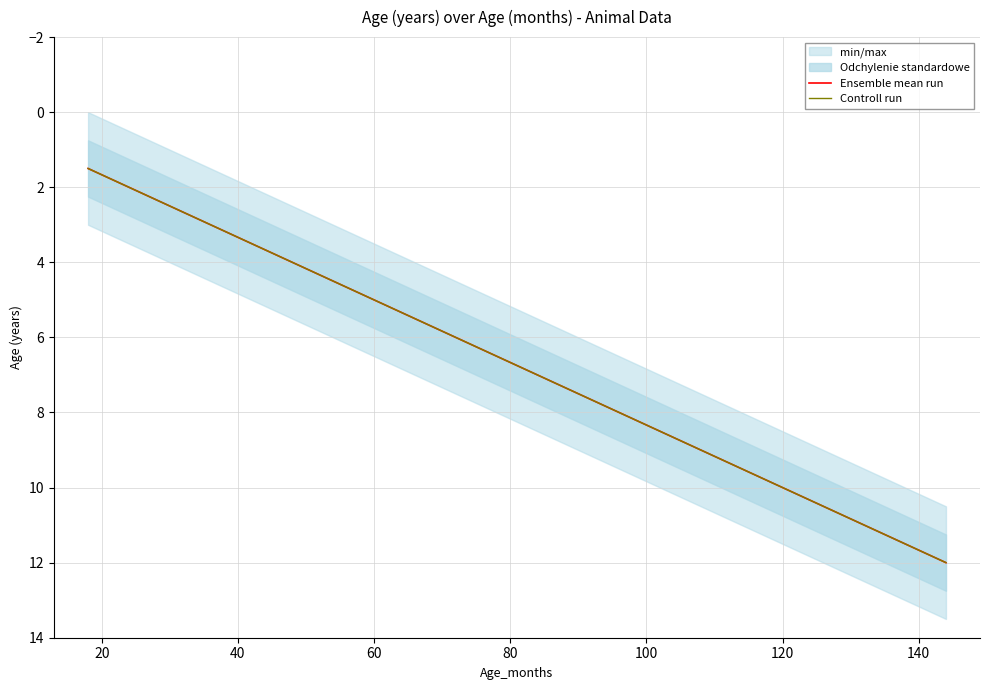

List the series in order of their peak value, lowest first.

Ensemble mean run, Controll run